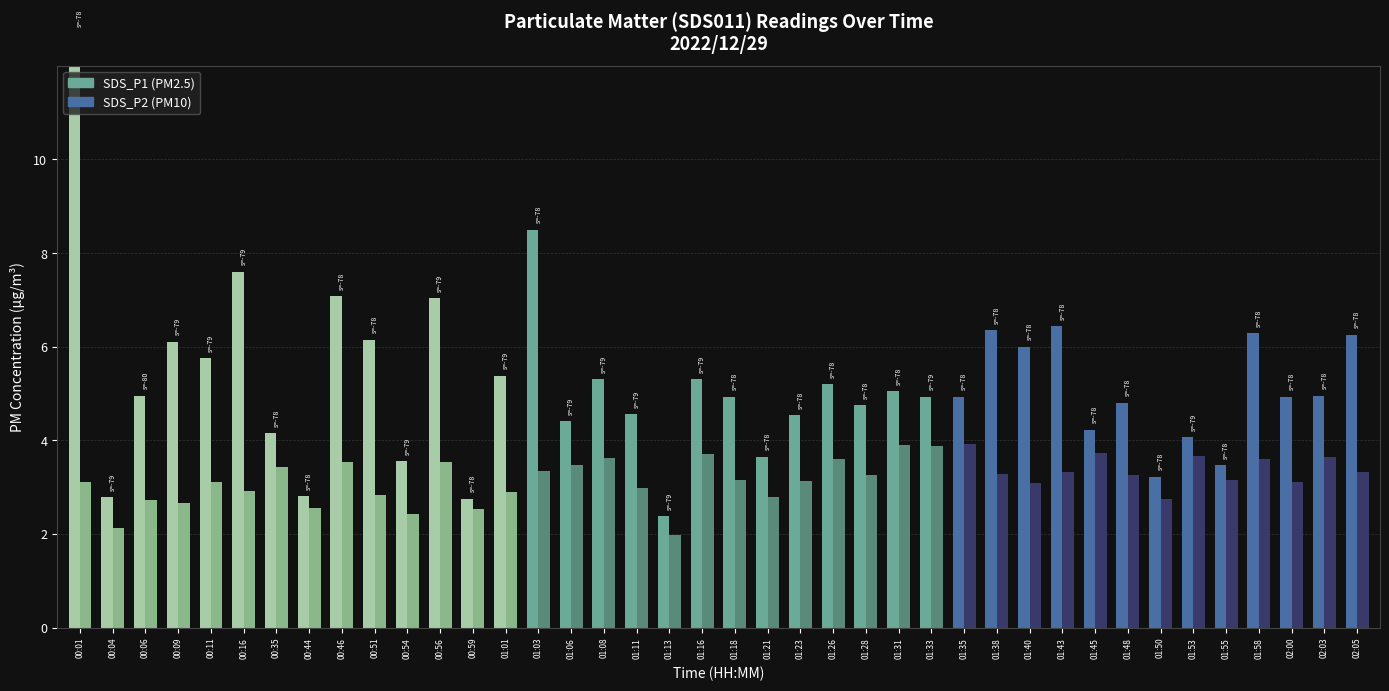

Which category has the highest value across all series?

00:01